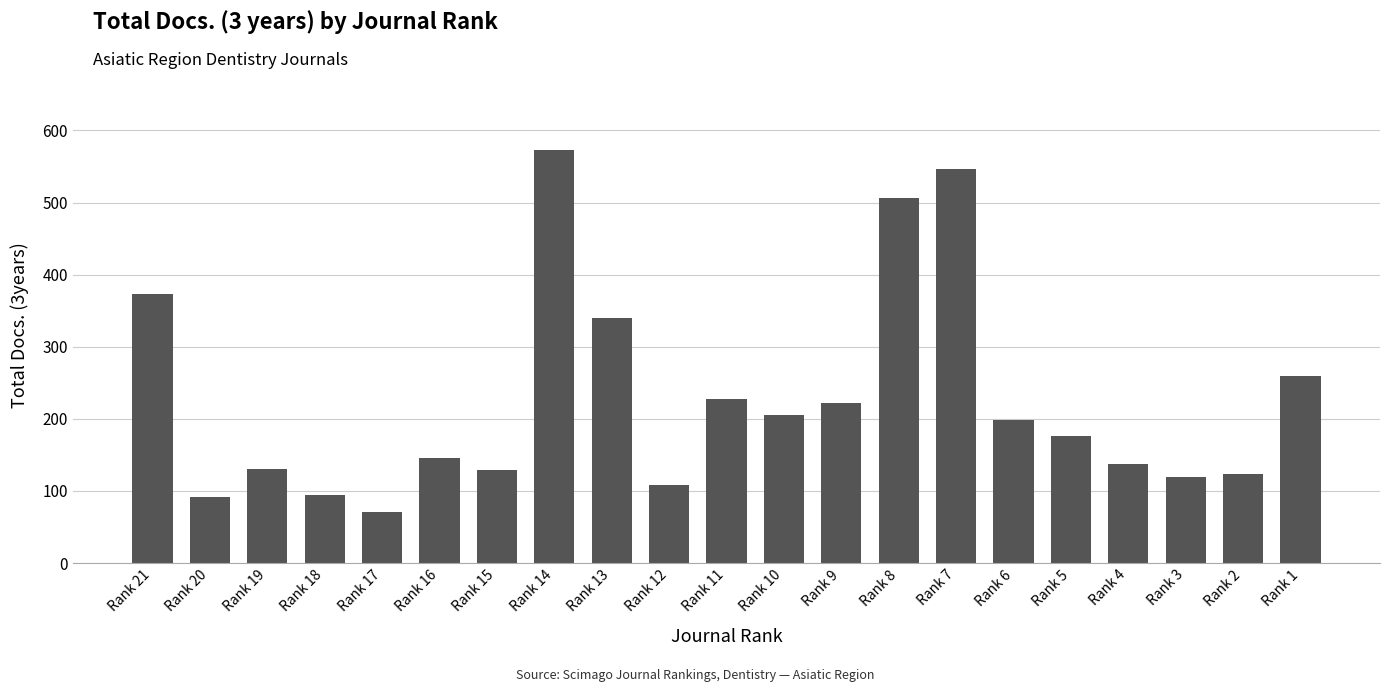

What is the value of the 19th bar from the left?

119